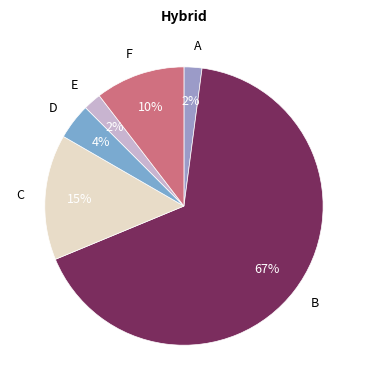

Does any single category account for the majority?

Yes